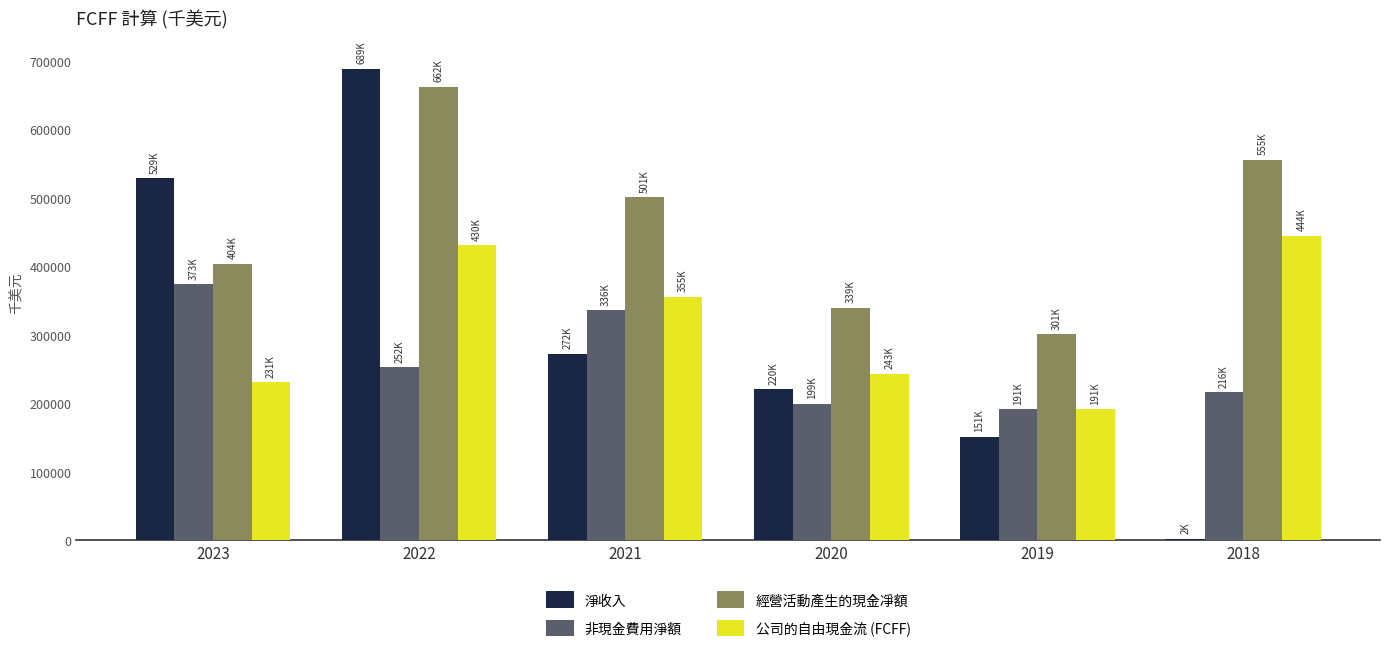

Are the bars grouped side by side (vs. stacked)?

Yes